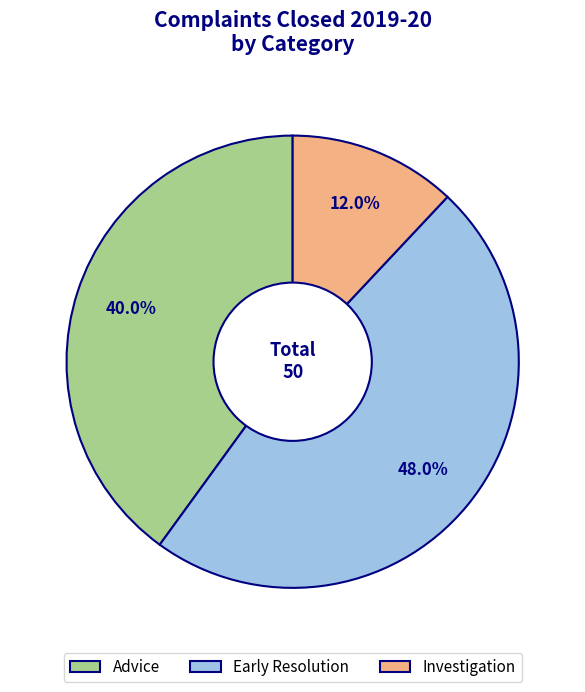

What percentage is the Advice slice, to the nearest percent?

40%